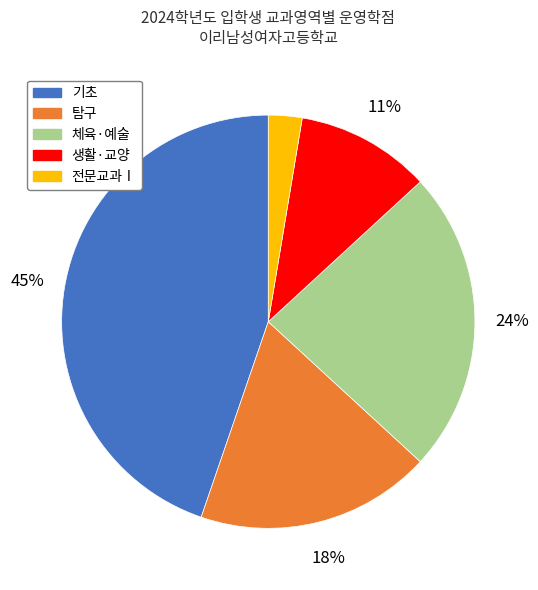

Count the number of slices in the pie.

5